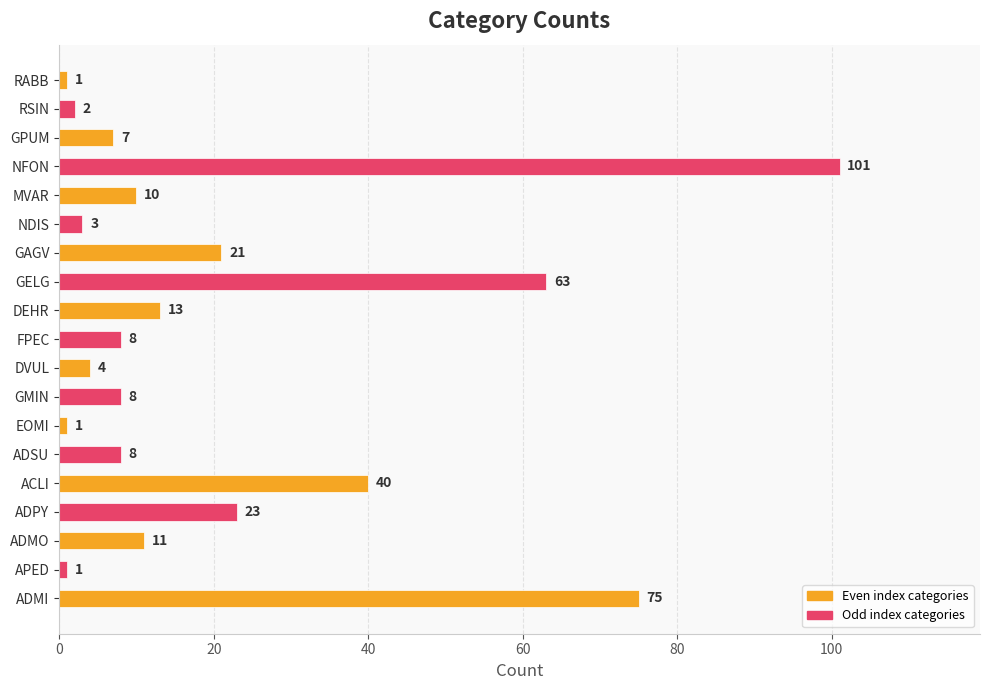

What is the sum of all values?

400